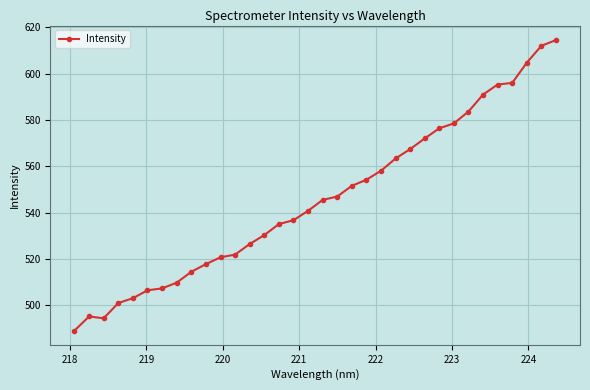

What is the maximum value shown in the chart?

614.4